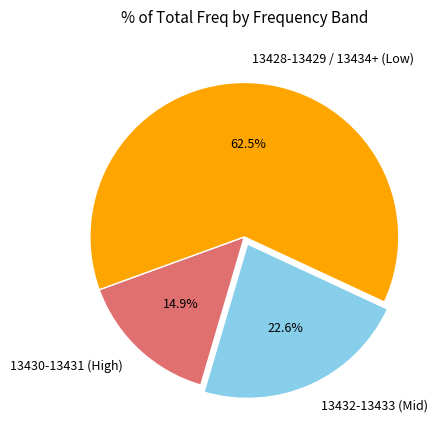

How many segments does this pie chart have?

3